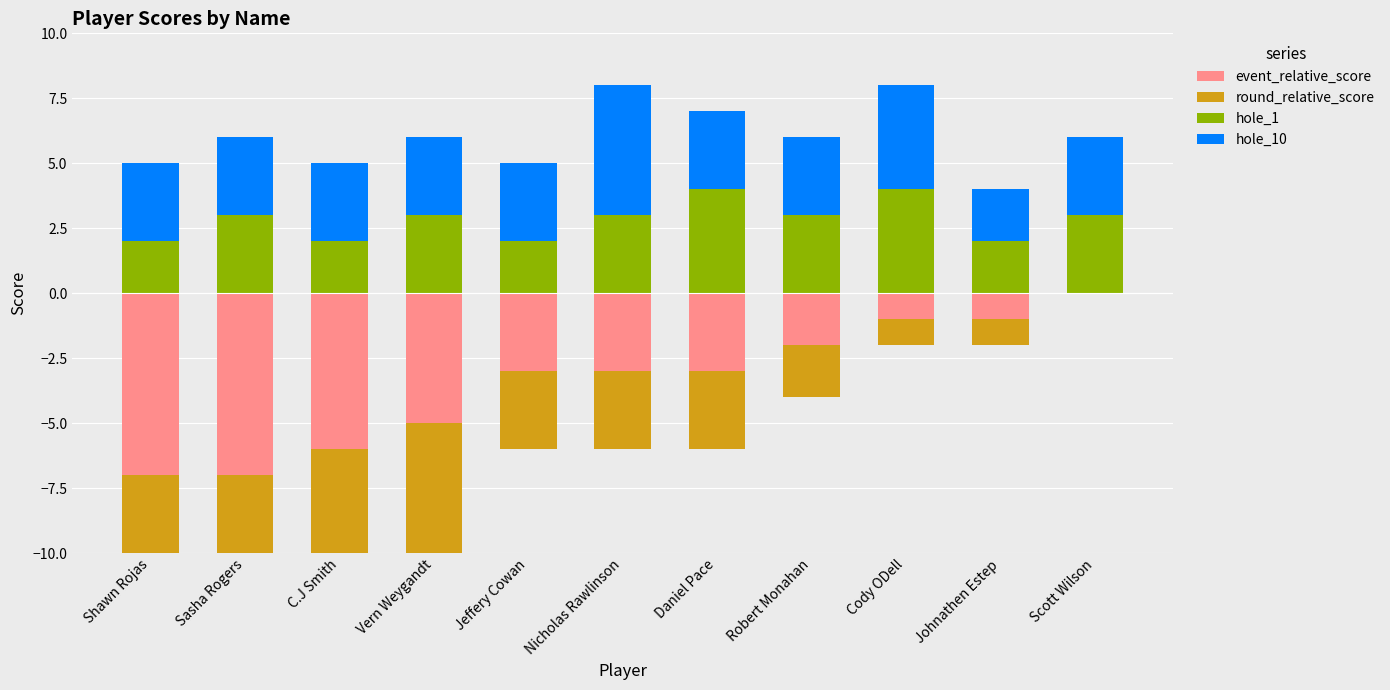

Rank the series at Vern Weygandt from highest to lowest value.

hole_1, hole_10, event_relative_score, round_relative_score